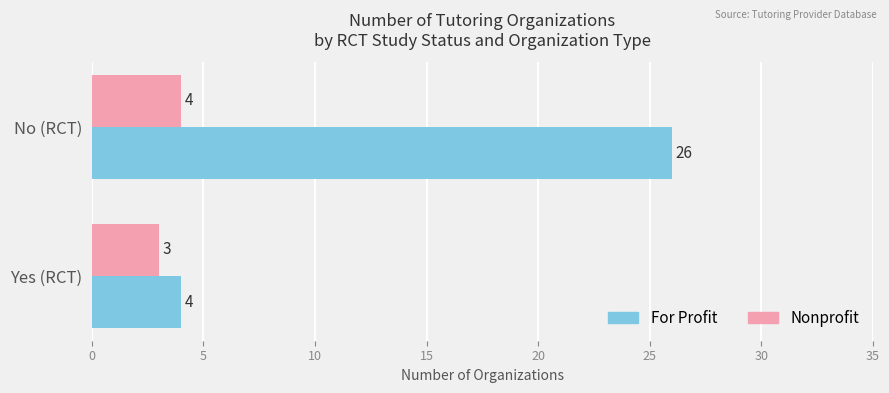

Is it true that Nonprofit equals 4 at No (RCT)?

True